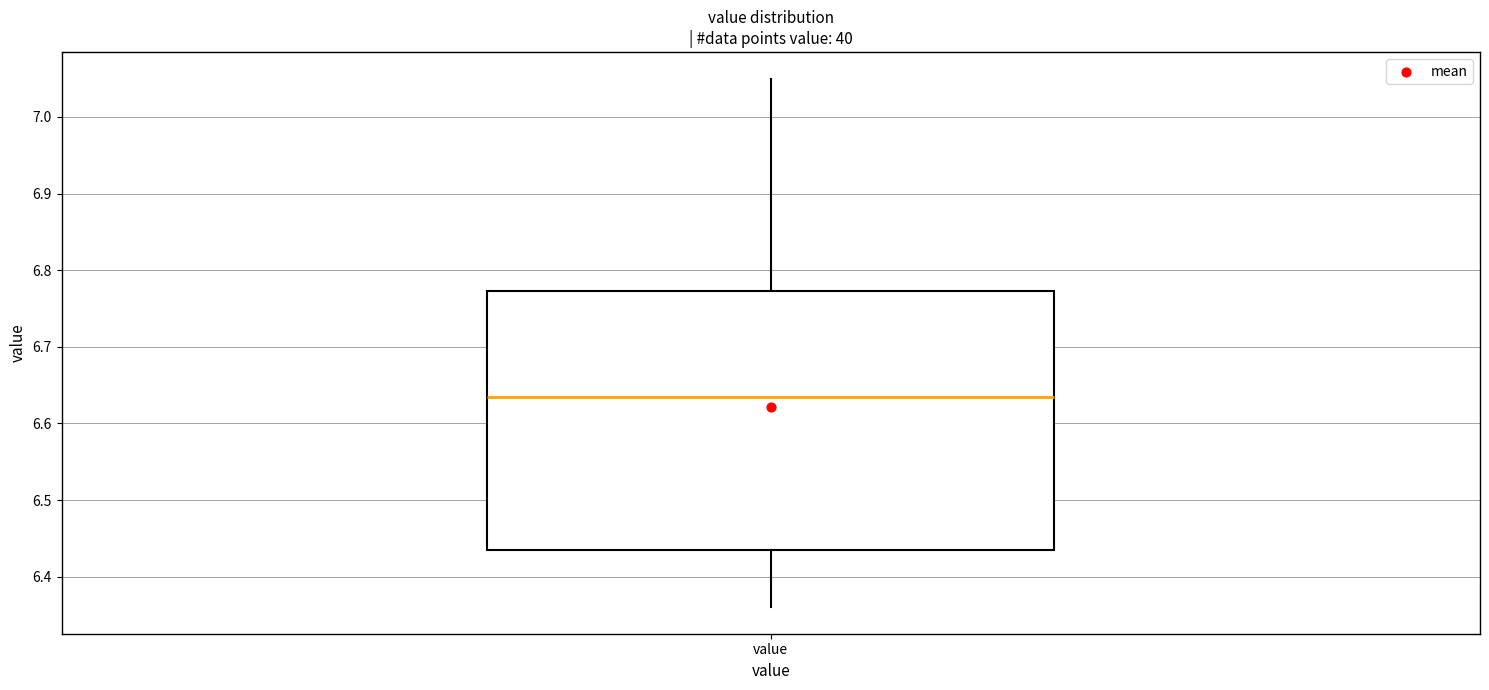

Transcribe this box plot: give where the median line is, the range the box spans, and where the two whiskers end, as read against the y-axis. The values are not printed on the chart, so give them approximately, as read against the axis.

median 6.64, box 6.44 to 6.77, whiskers 6.36 to 7.05